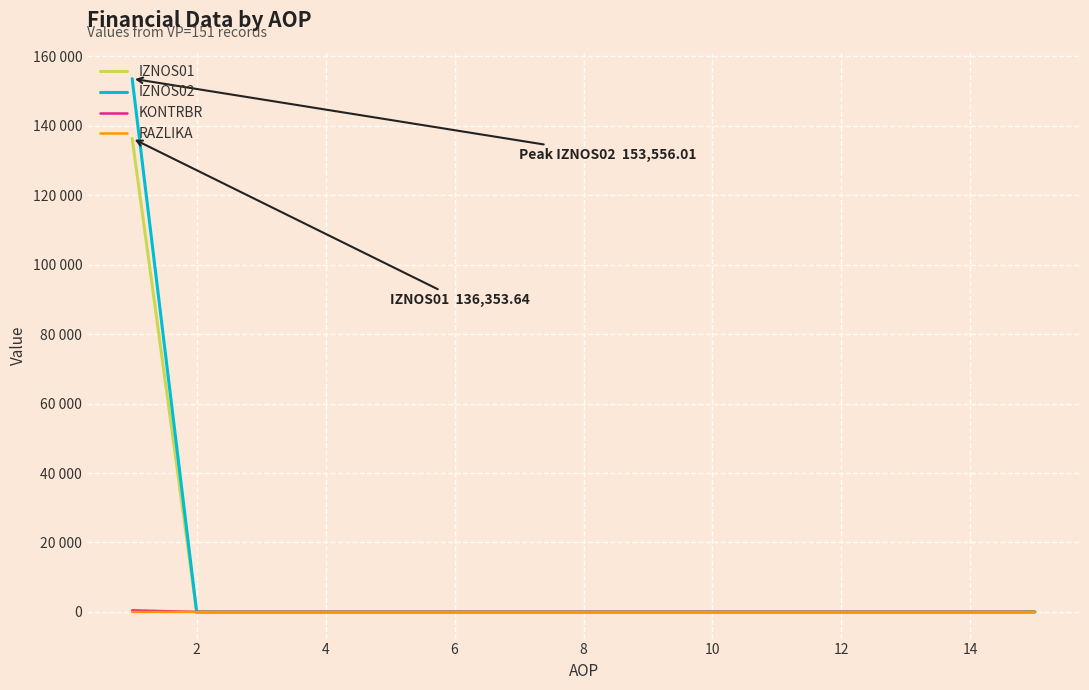

Does the chart display data point markers on the line(s)?

No